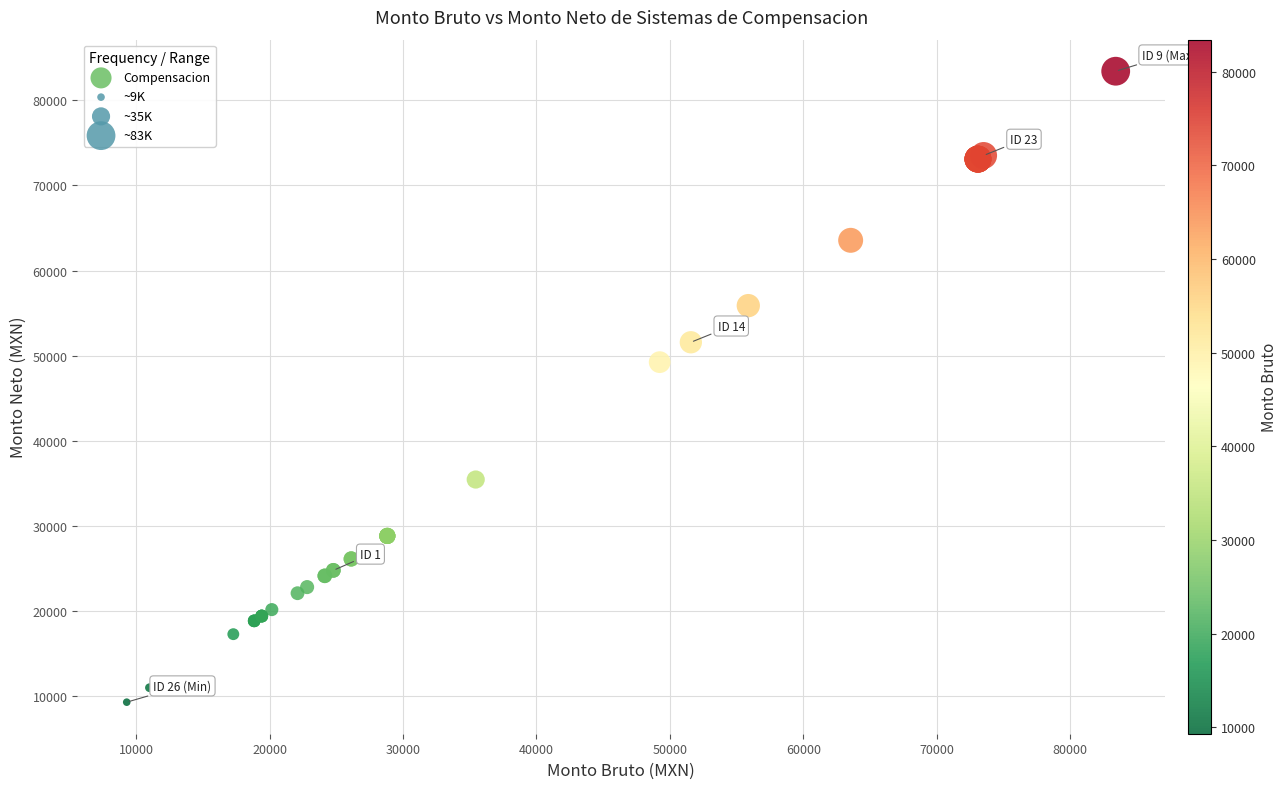

What Y value in the scatter plot is closest to 46355?

49238.5